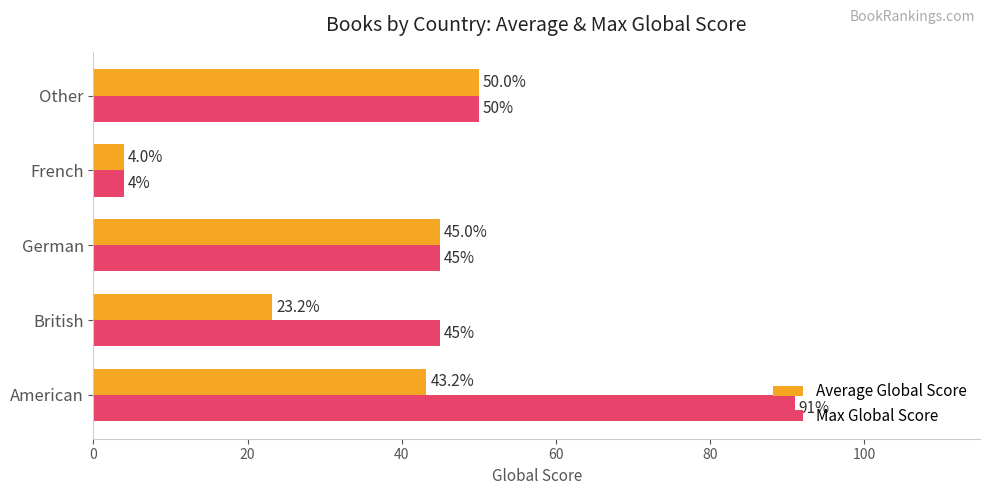

What value does the Max Global Score series have at German?

45.0